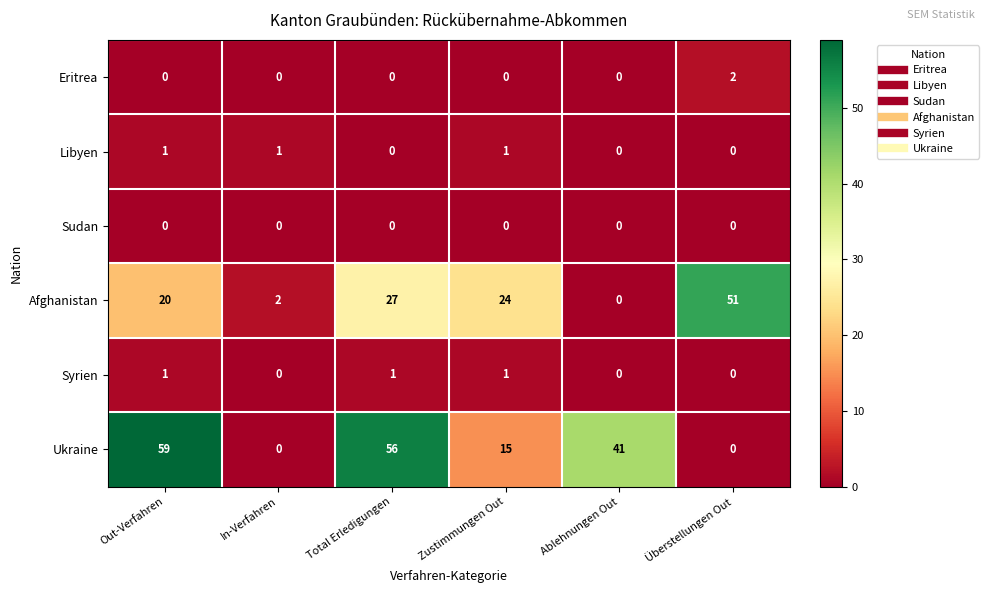

Where is Ukraine nearest to the value 29?

Ablehnungen Out